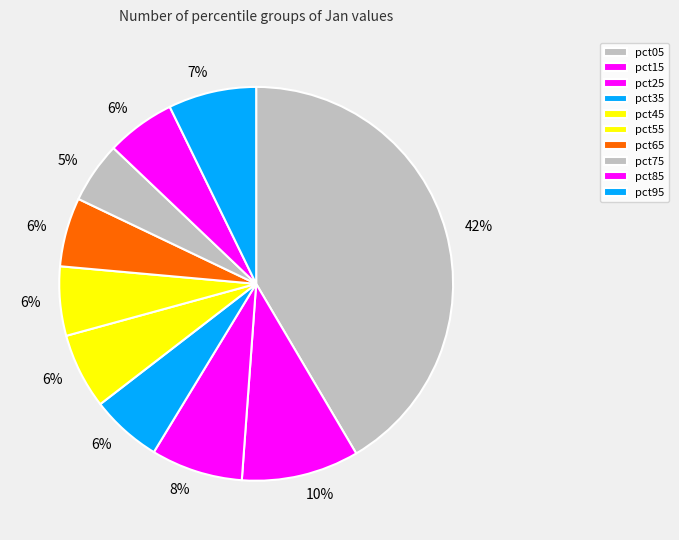

Rank the categories by value from highest to lowest.

pct05, pct15, pct25, pct95, pct45, pct35, pct55, pct85, pct65, pct75